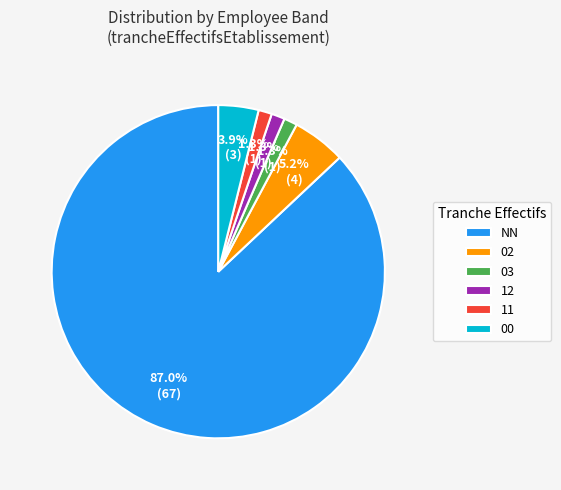

What percentage is the 00 slice, to the nearest percent?

4%